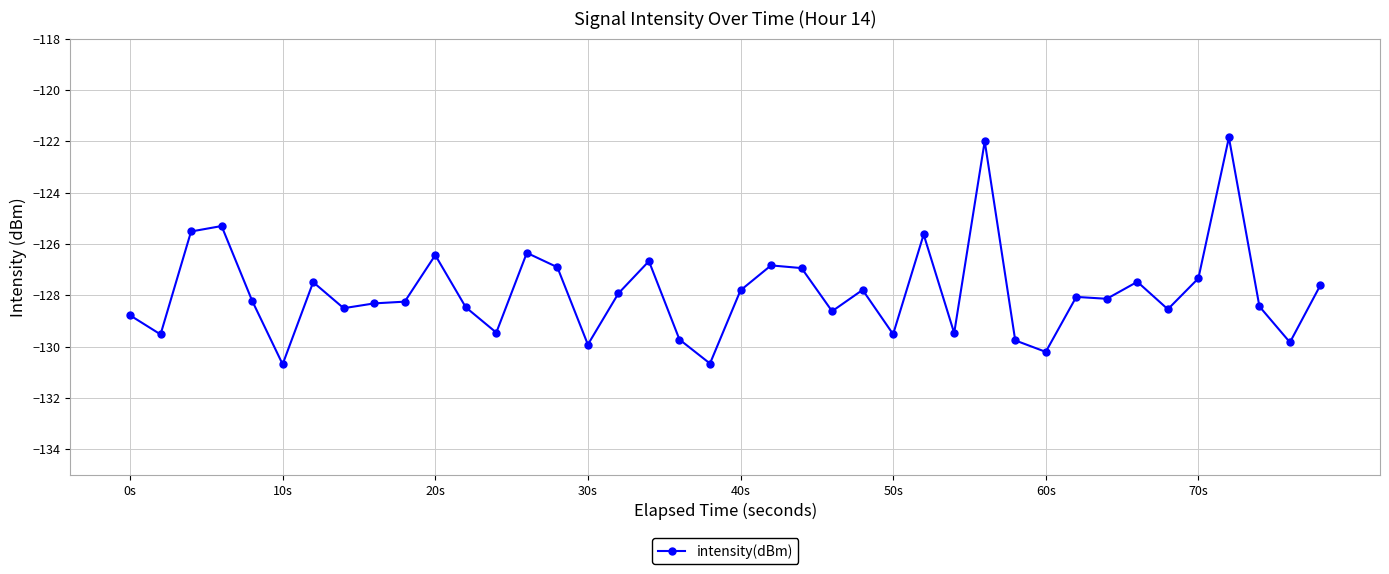

What is the minimum value shown in the chart?

-130.7